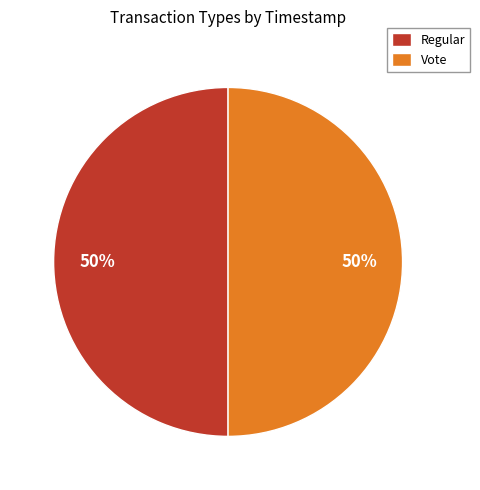

True or false: Regular accounts for 50% of the total.

True